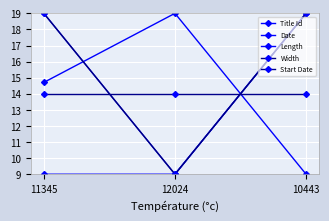

What is the sum of the Length values at 11345 and 12024?

28.0